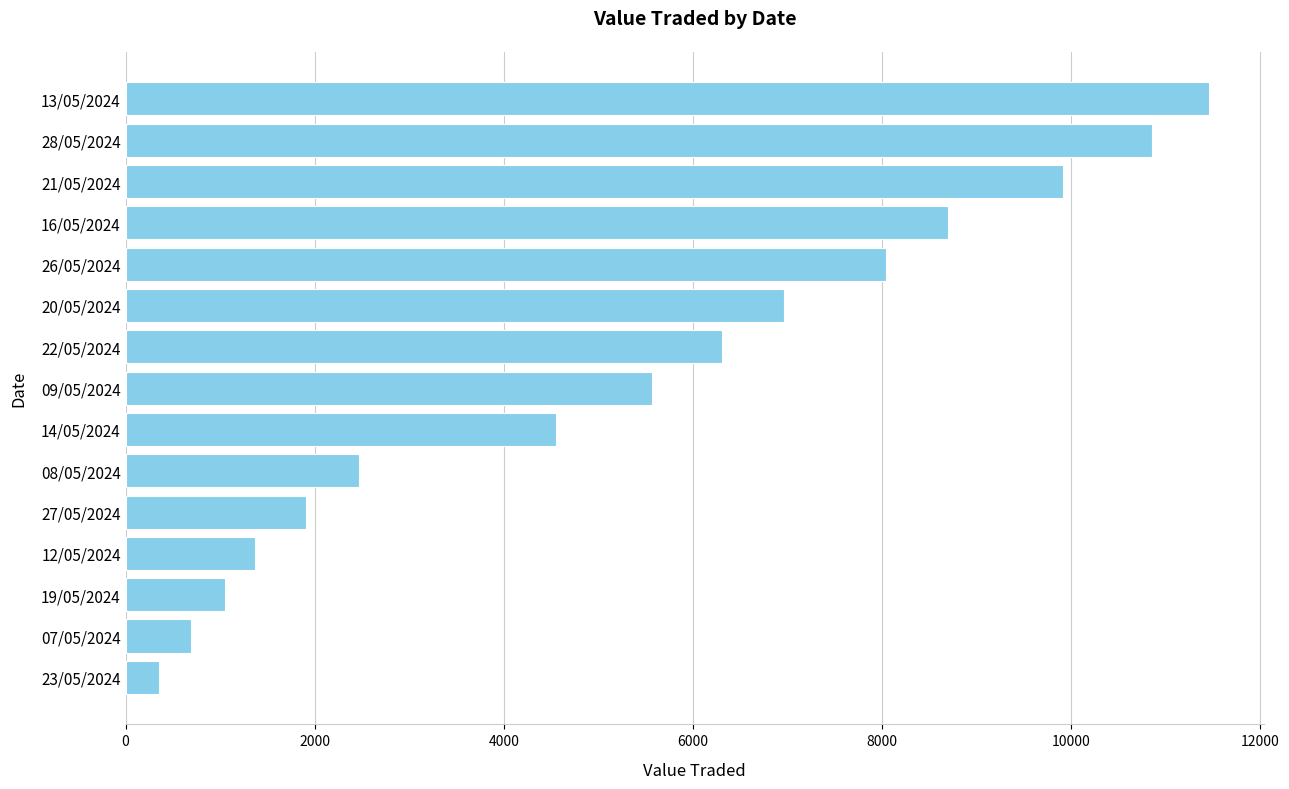

At which label is the value closest to 5906?

09/05/2024